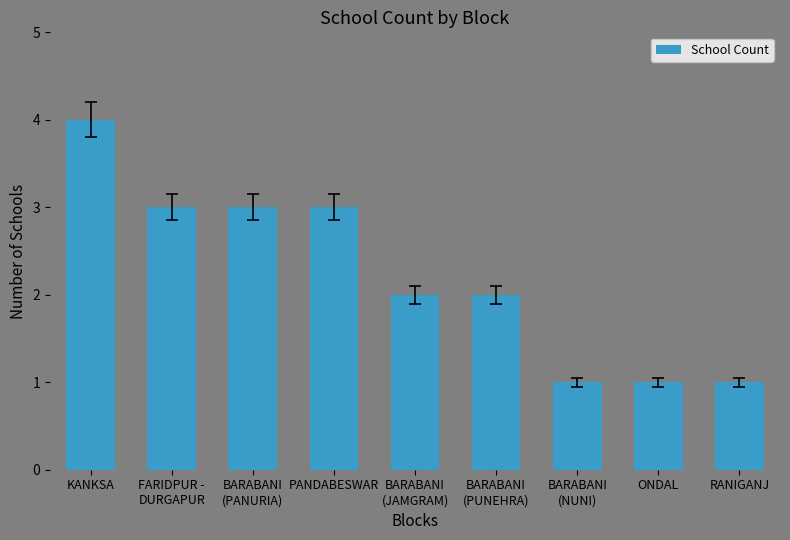

What is the label of the 2nd bar from the left?

FARIDPUR -
DURGAPUR